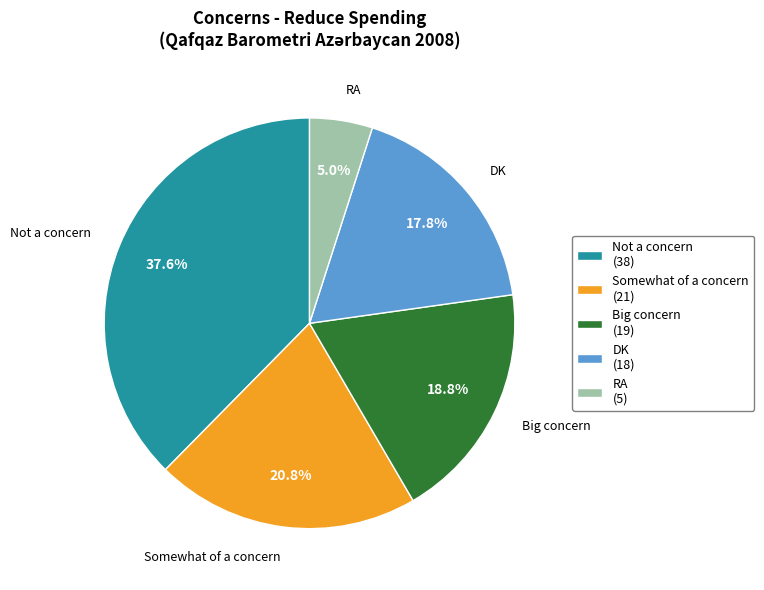

What percentage do RA and Not a concern together represent?

42.6%